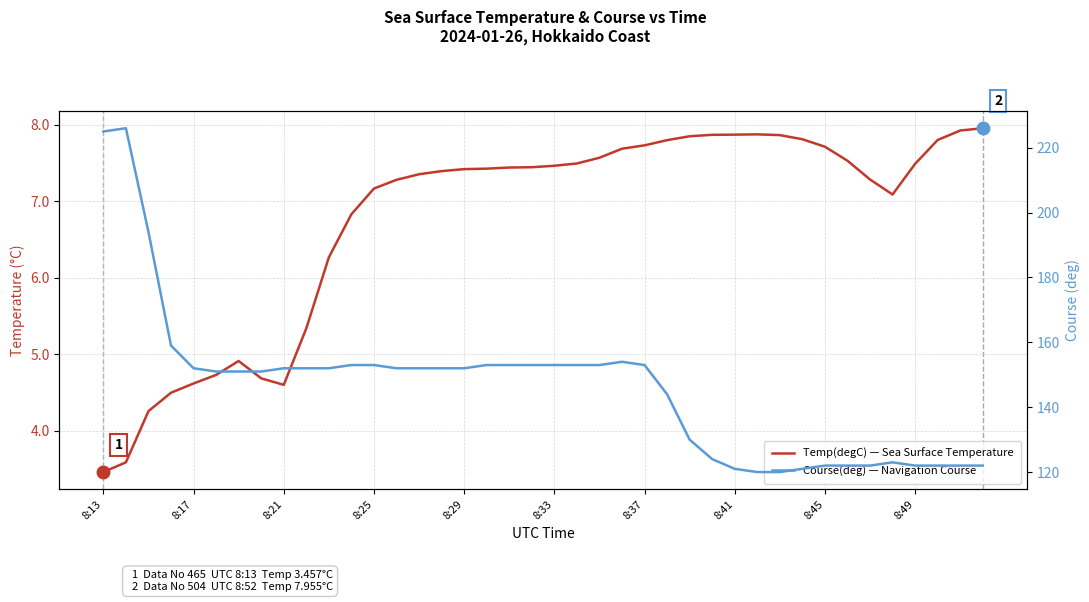

Which category has the lowest value in the Course(deg) — Navigation Course series?

29